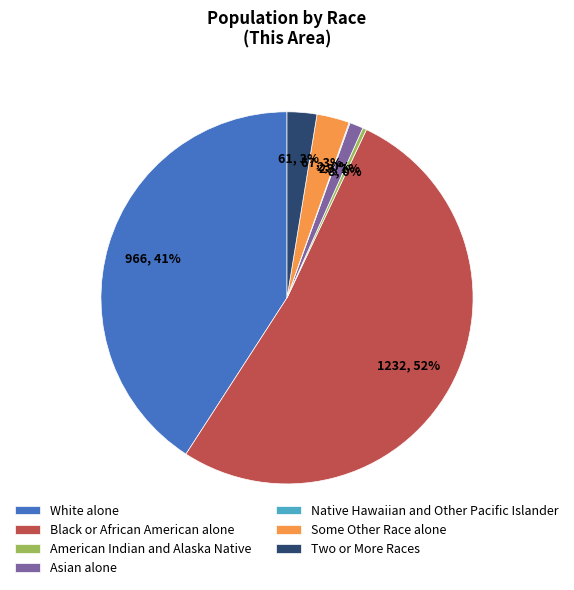

Between Asian alone and Two or More Races, which is larger?

Two or More Races